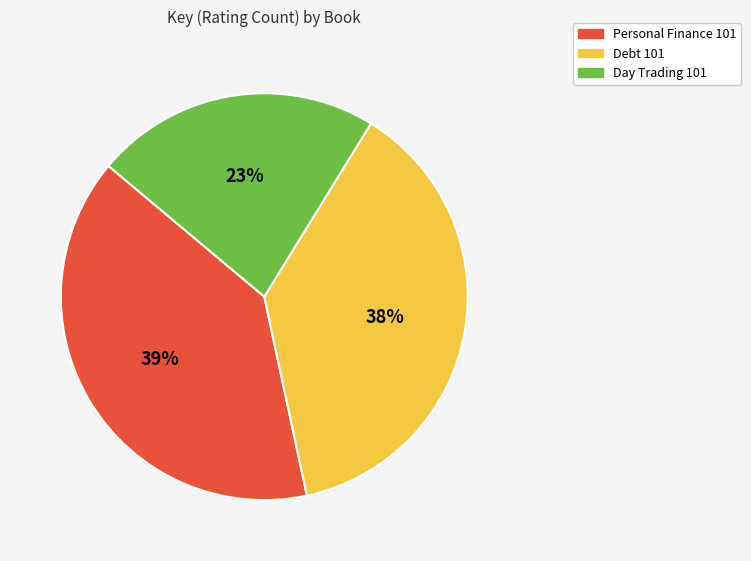

What is the ratio of the value at Personal Finance 101 to the value at Day Trading 101?

1.7